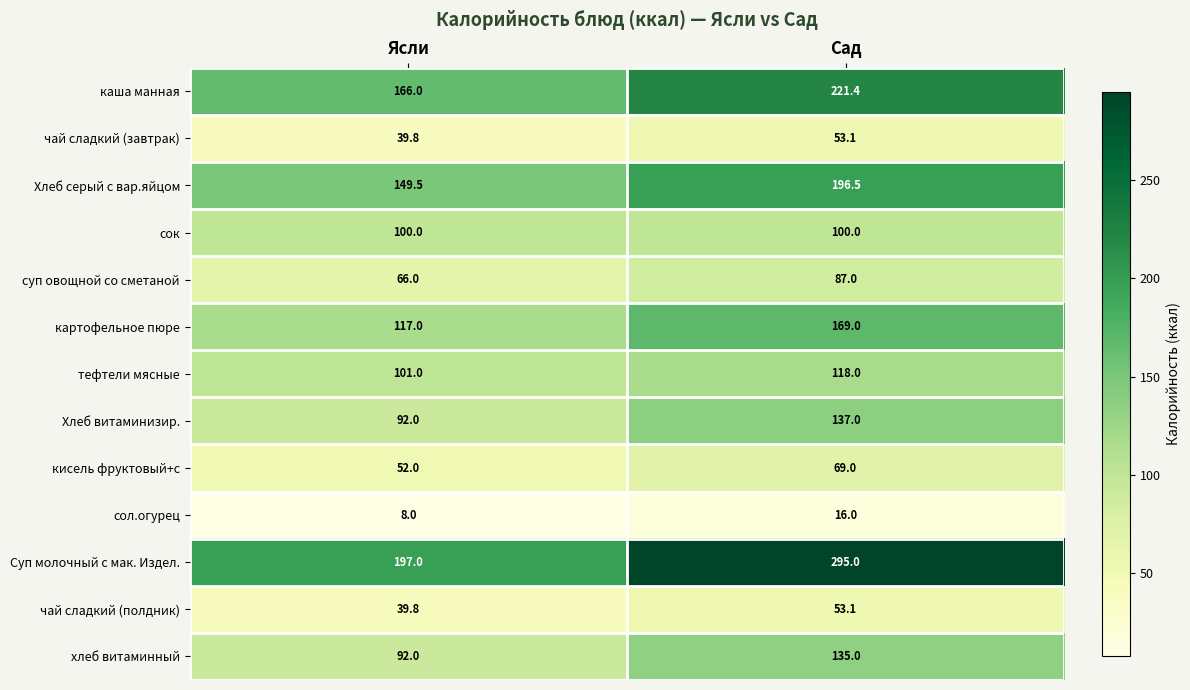

What is the greatest value displayed?

295.0